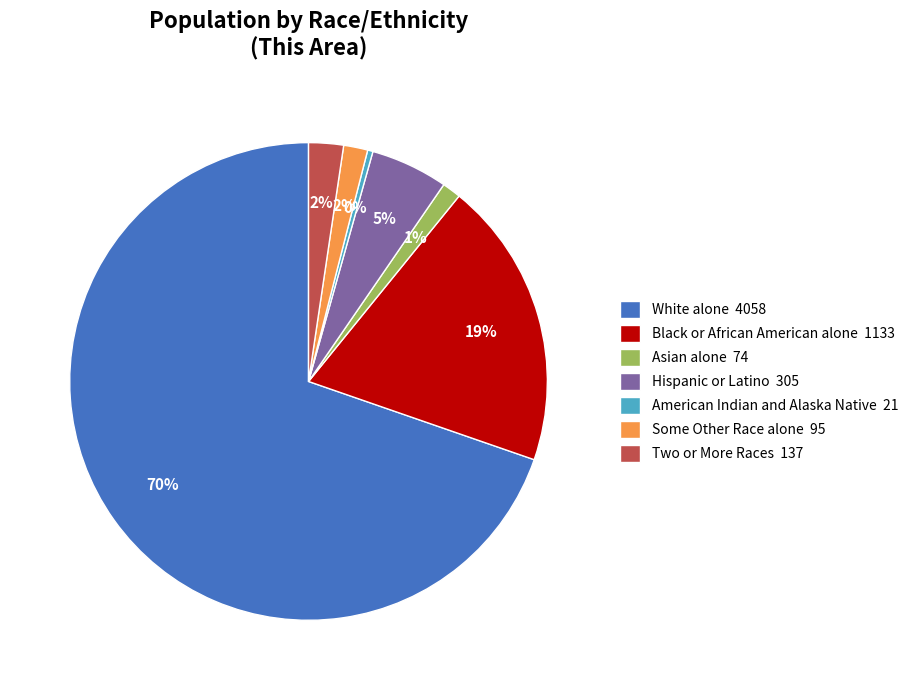

To the nearest percent, what is the difference between the Asian alone 74 and Black or African American alone 1133 slice percentages?

18%